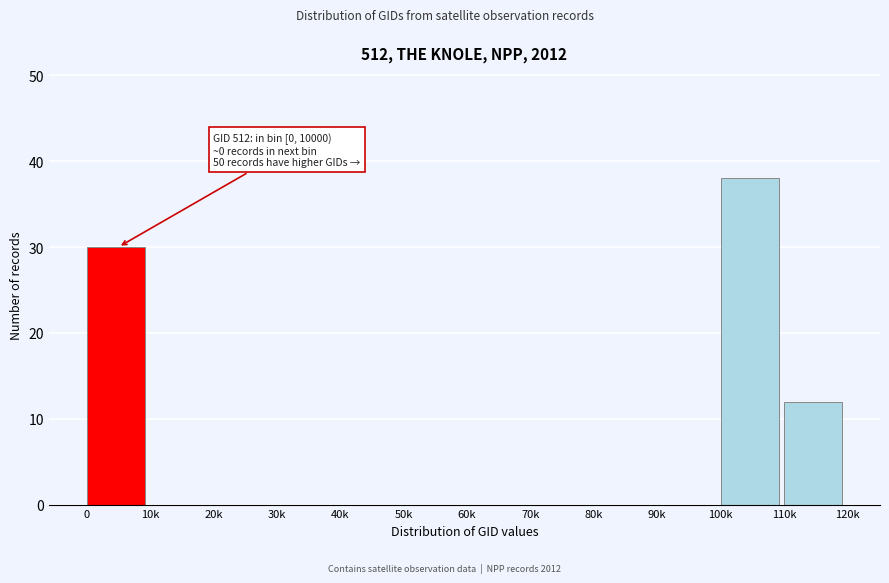

Reading right to left, list all the values displayed in this chart.

110k=12	100k=38	90k=0	80k=0	70k=0	60k=0	50k=0	40k=0	30k=0	20k=0	10k=0	0=30